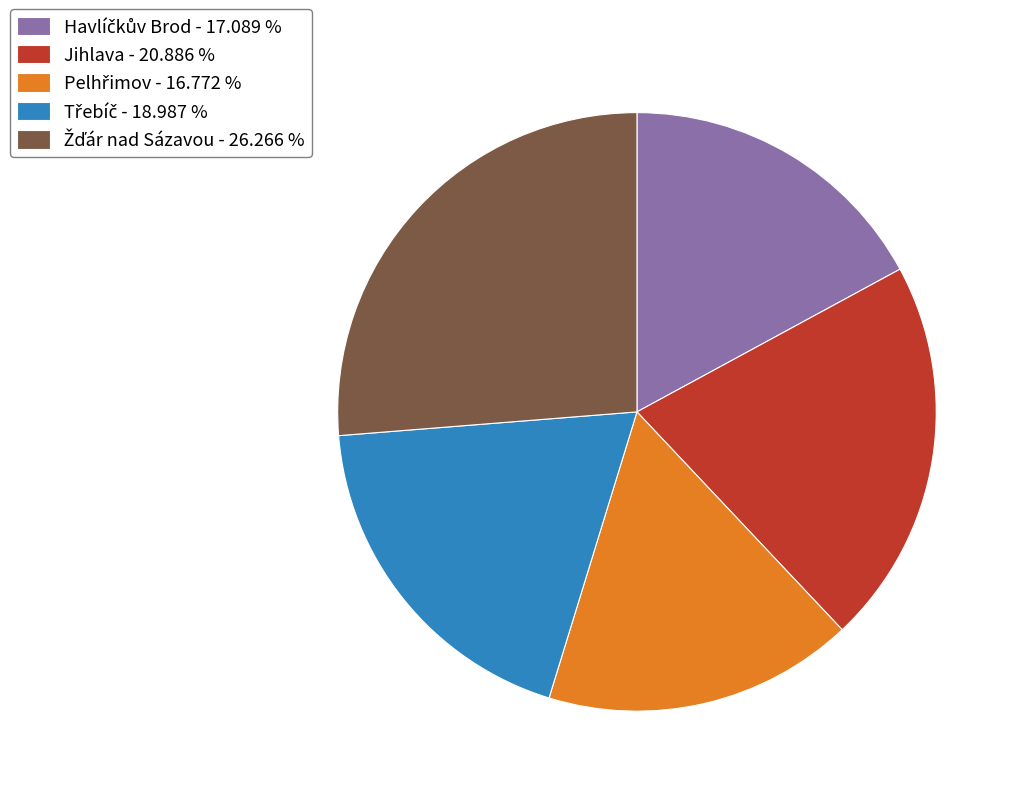

Is there any slice that represents more than half of the pie?

No